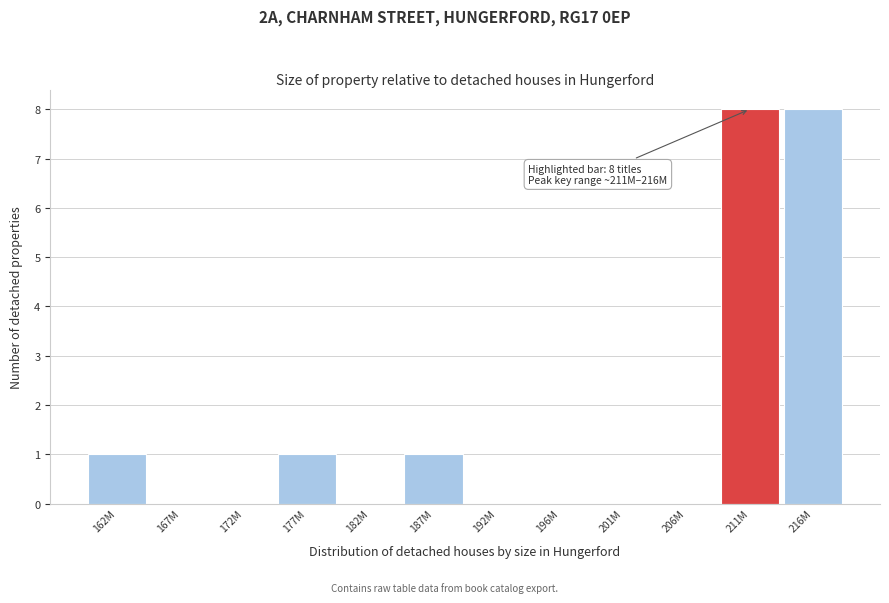

Reading right to left, list all the values displayed in this chart.

216M=8	211M=8	206M=0	201M=0	196M=0	192M=0	187M=1	182M=0	177M=1	172M=0	167M=0	162M=1